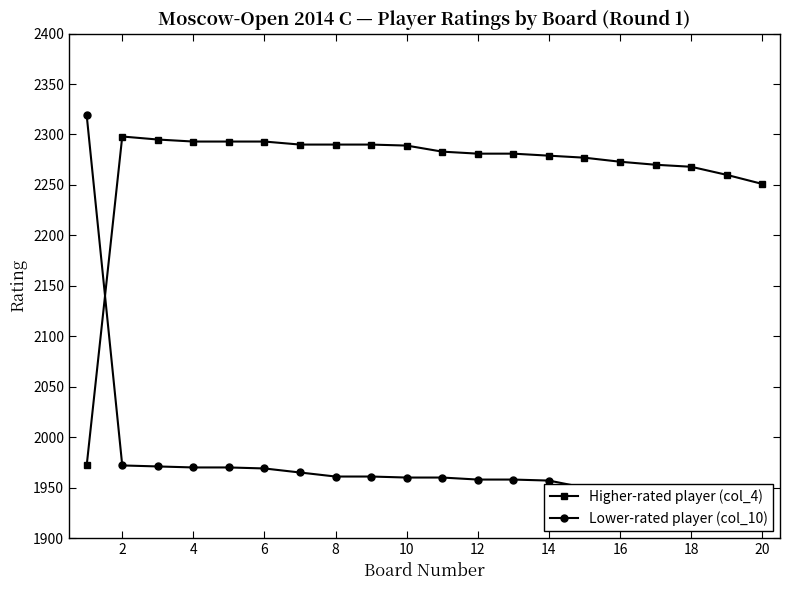

What is the highest value of the Higher-rated player (col_4) series?

2298